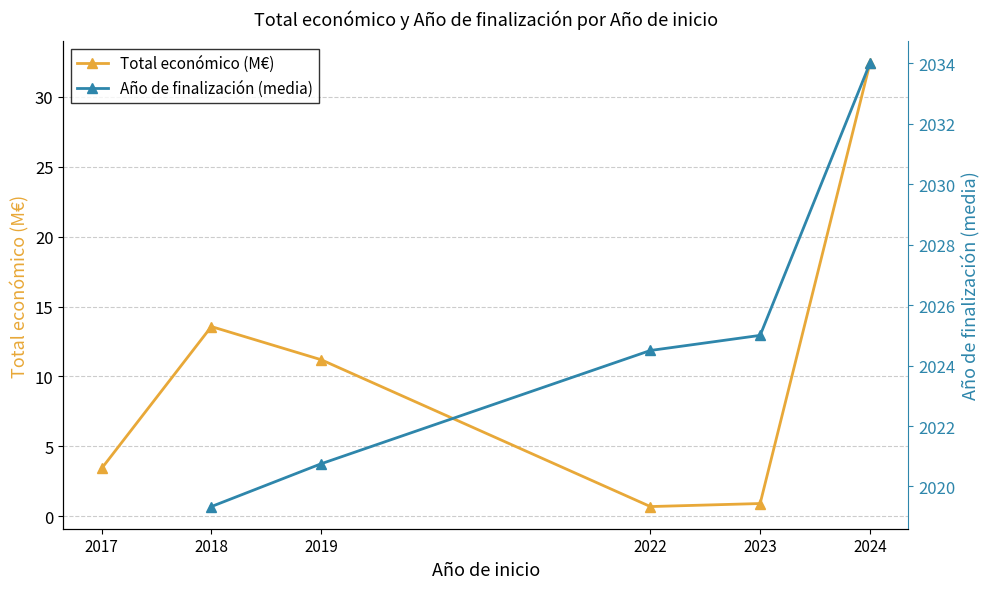

Which series has the largest total across all categories?

Total económico (M€)